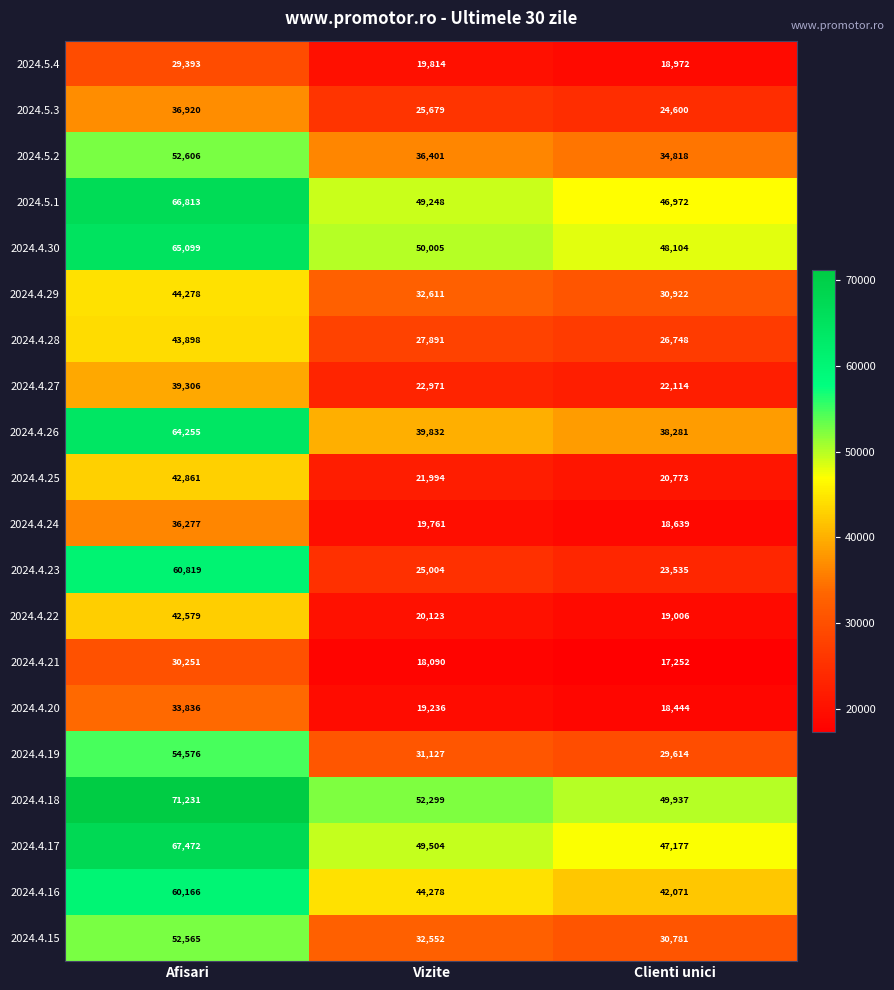

List the series in order of their peak value, highest first.

2024.4.18, 2024.4.17, 2024.5.1, 2024.4.30, 2024.4.26, 2024.4.23, 2024.4.16, 2024.4.19, 2024.5.2, 2024.4.15, 2024.4.29, 2024.4.28, 2024.4.25, 2024.4.22, 2024.4.27, 2024.5.3, 2024.4.24, 2024.4.20, 2024.4.21, 2024.5.4